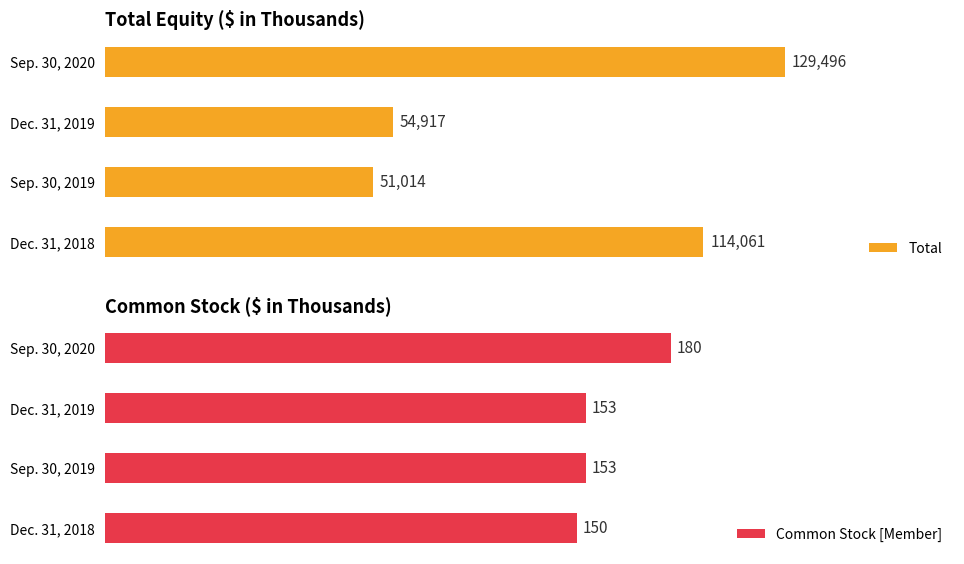

What is the maximum value shown in the chart?

129496